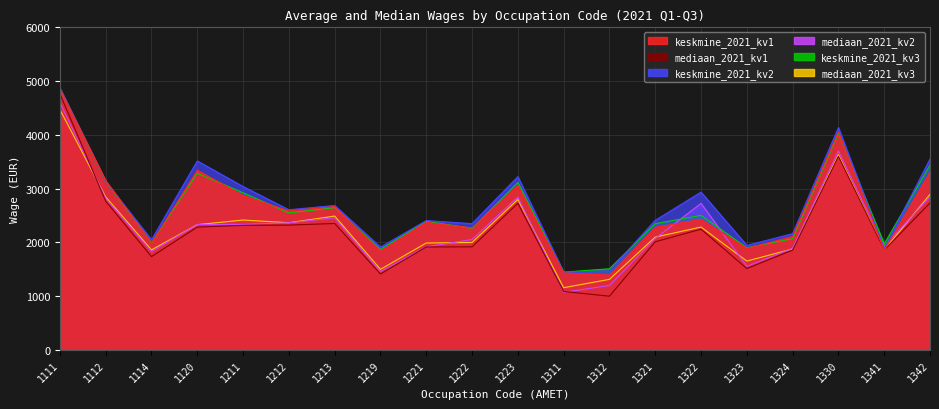

Which series has the largest total across all categories?

keskmine_2021_kv2